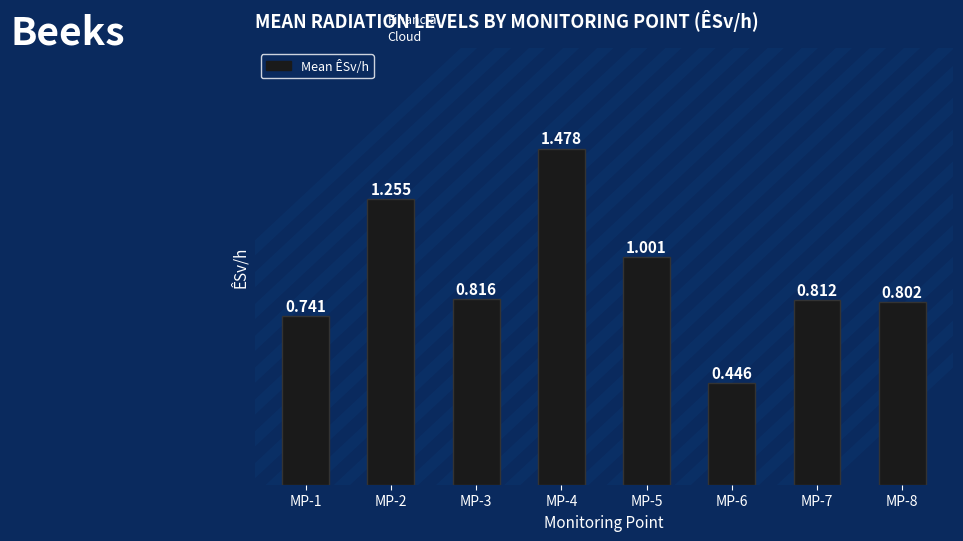

What is the sum of all values?

7.4